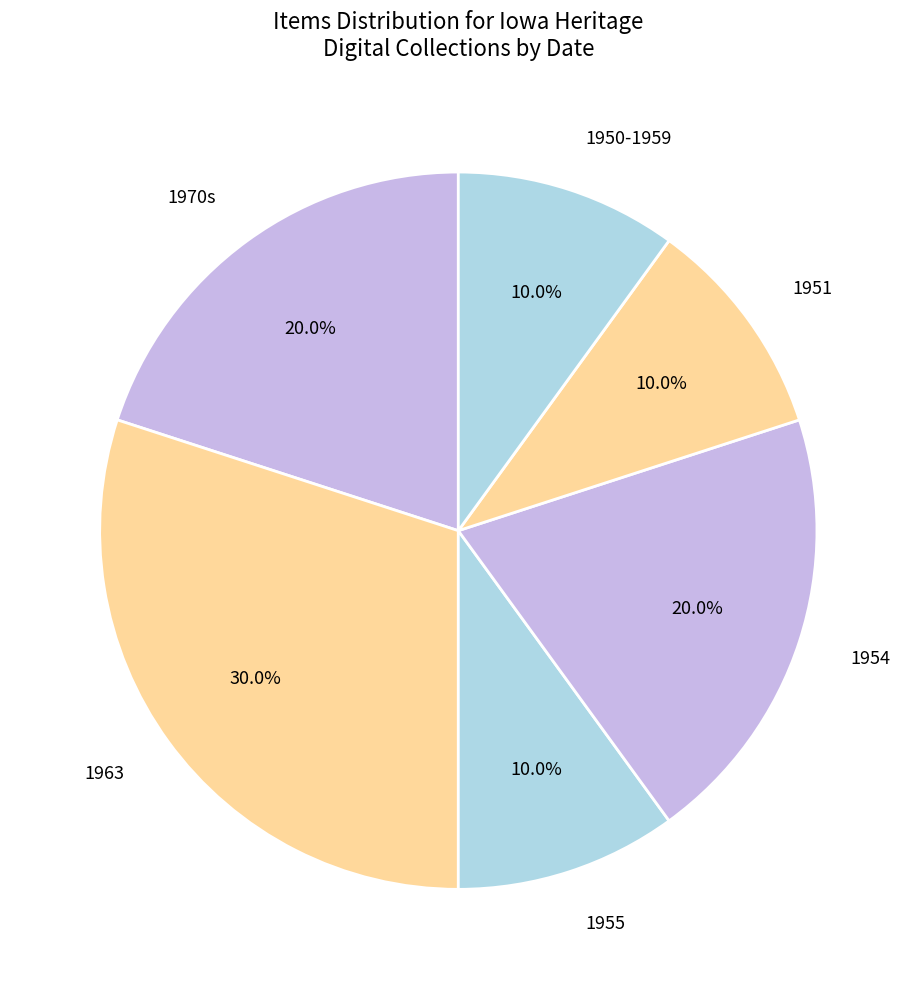

How many segments does this pie chart have?

6